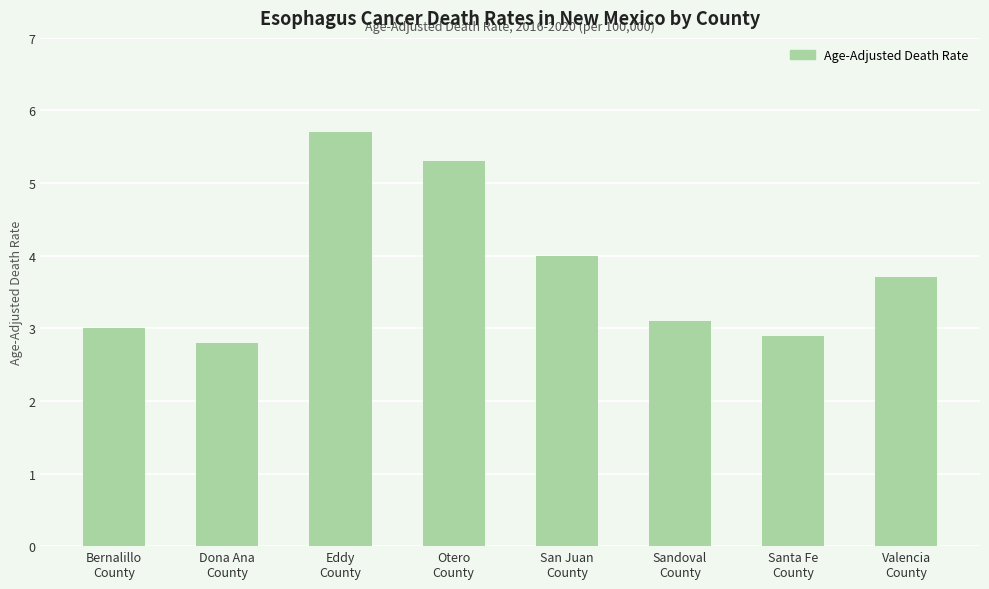

At which label is the value closest to 4?

San Juan
County